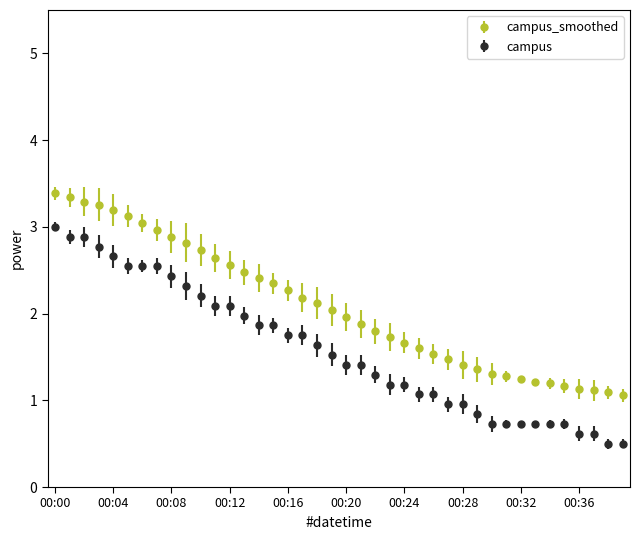

What is the minimum value for campus_smoothed?

1.1